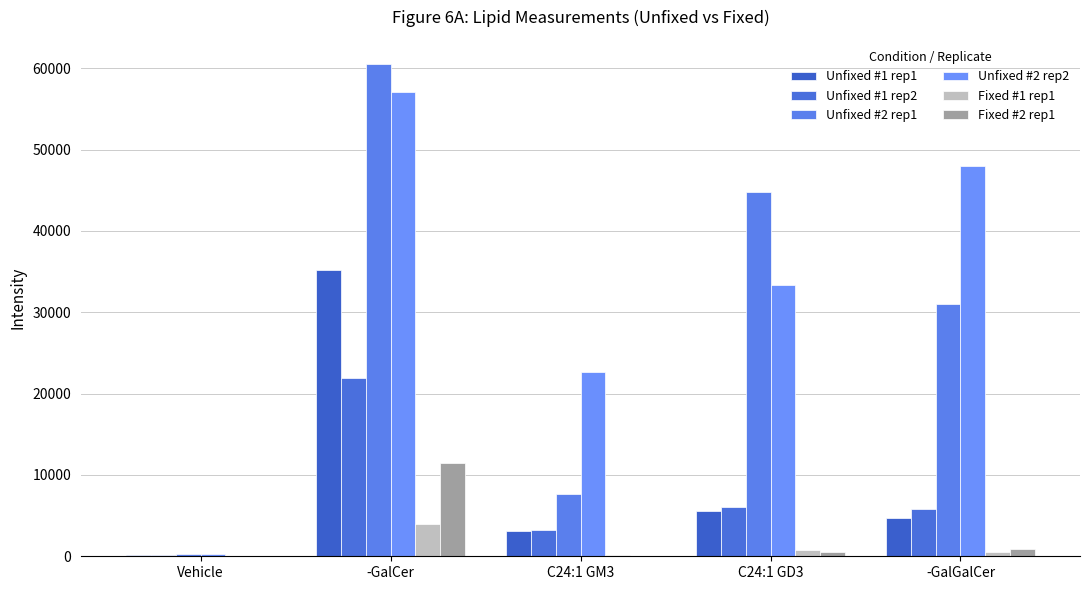

What are all the series names shown in the legend?

Unfixed #1 rep1, Unfixed #1 rep2, Unfixed #2 rep1, Unfixed #2 rep2, Fixed #1 rep1, Fixed #2 rep1